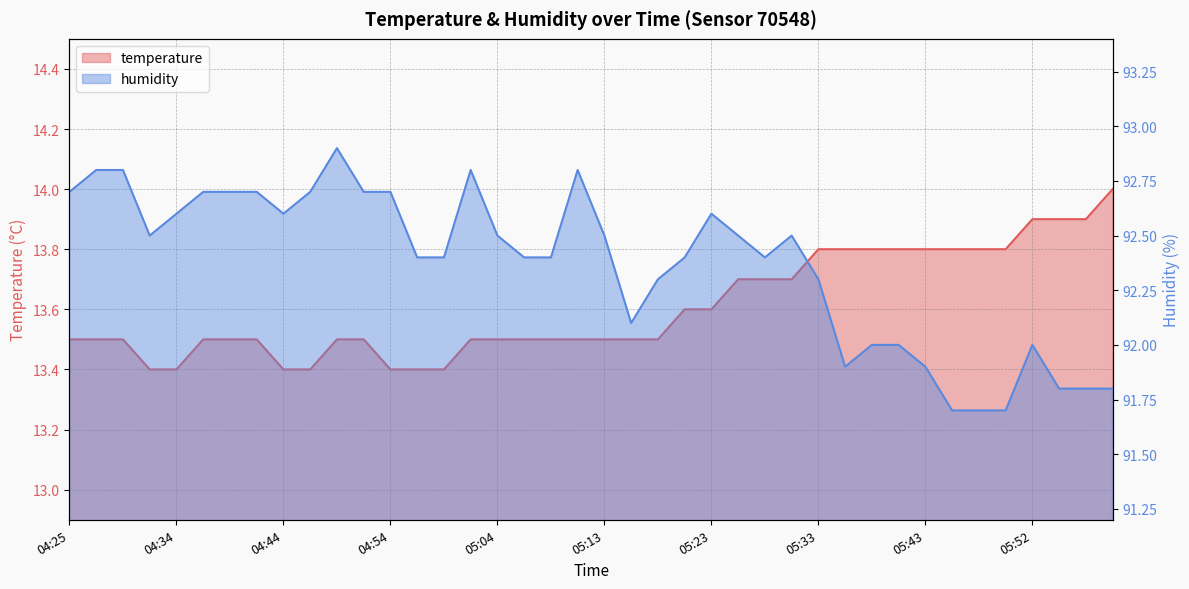

True or false: humidity and temperature intersect in this chart.

False